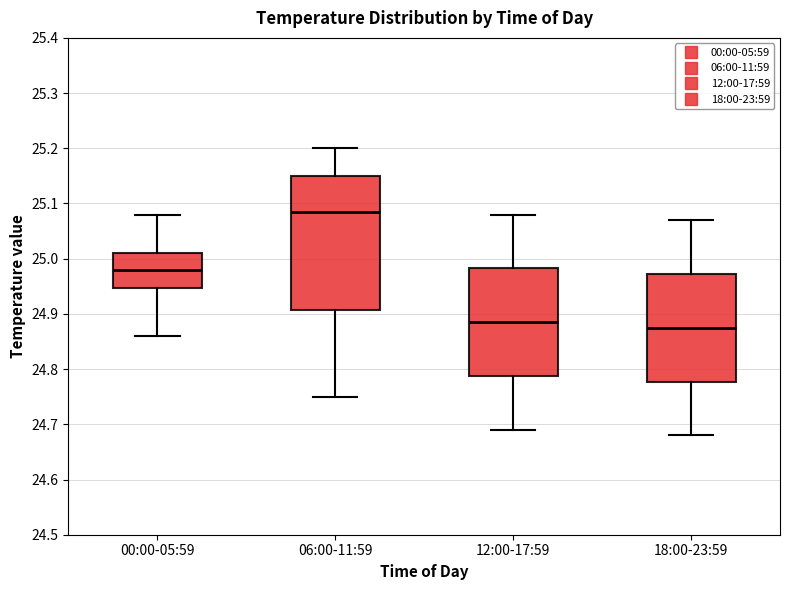

Which box's median line is the highest?

06:00-11:59